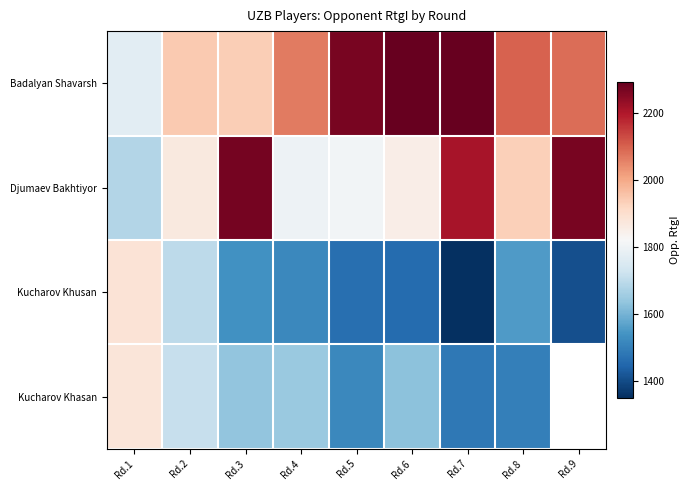

Is the value of Kucharov Khasan at Rd.7 greater than the value of Badalyan Shavarsh at Rd.7?

No